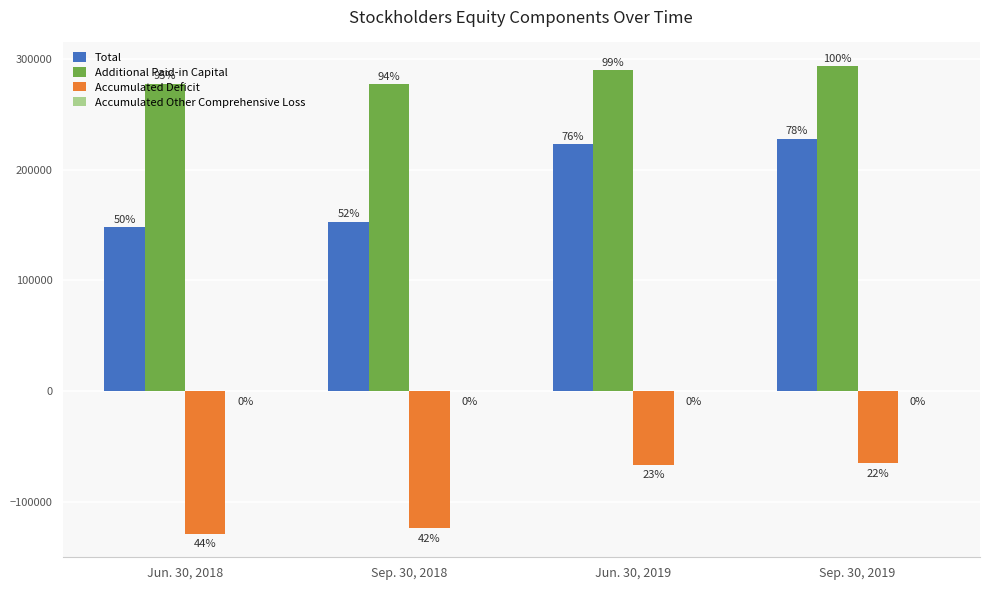

How many groups of bars are there?

4